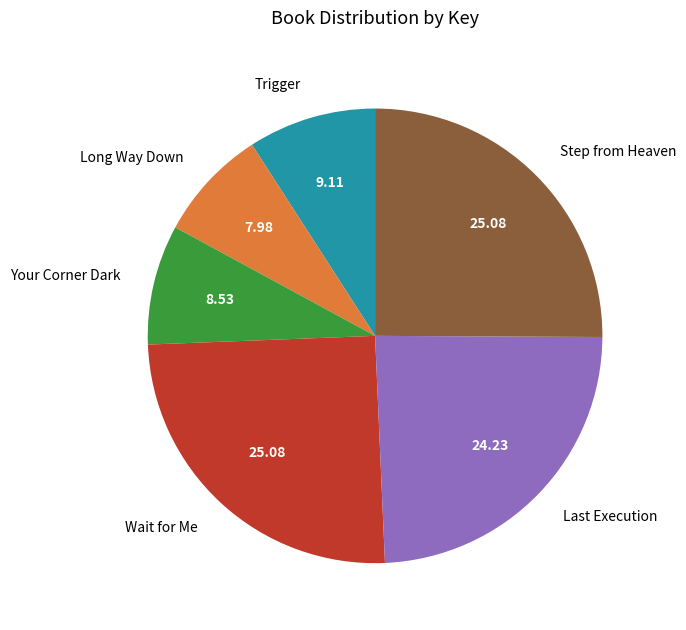

How many slices are in this pie chart?

6